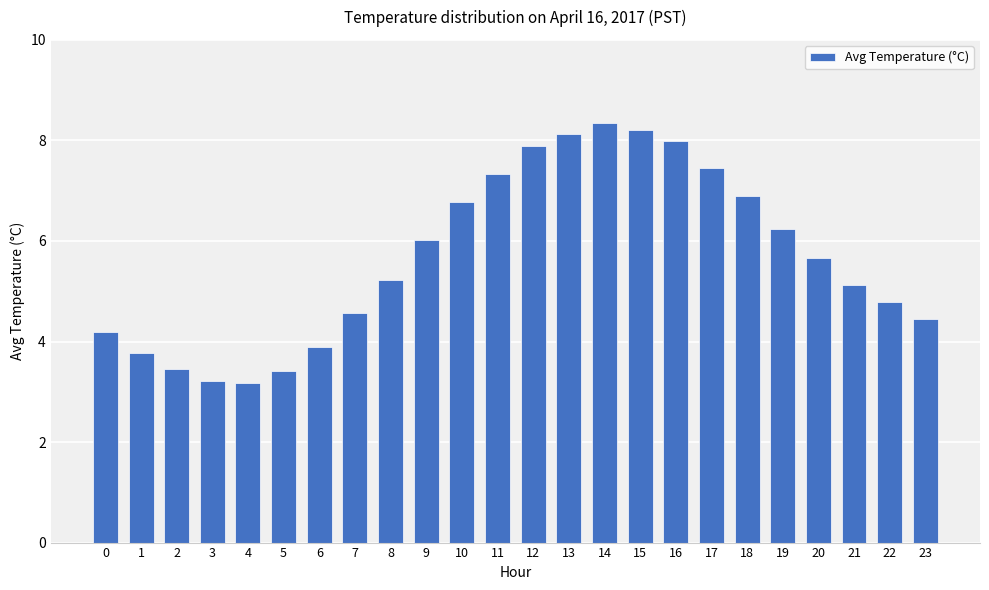

The chart shows a value of 3.2 at 4. True or false?

True